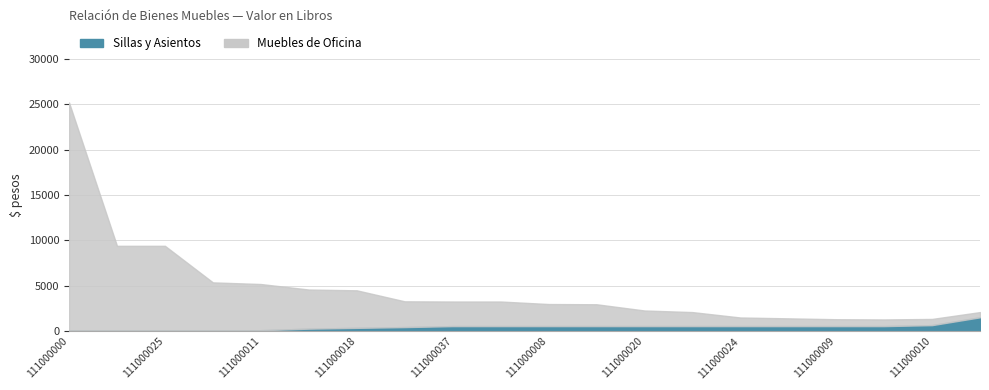

Does the chart display data point markers on the line(s)?

No